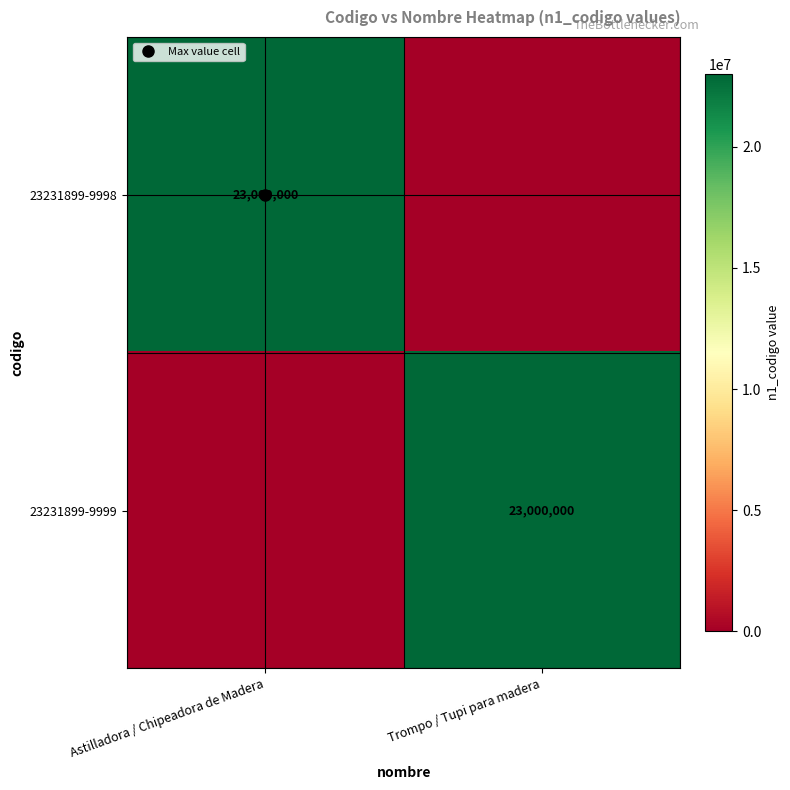

Count the 23231899-9999 values in the range 0 to 23000000.

2